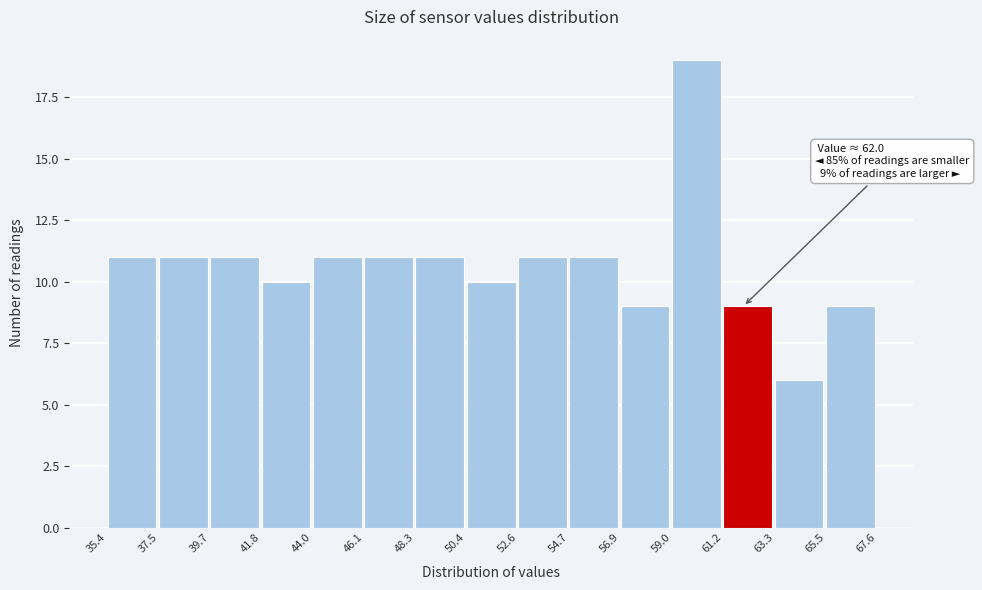

Over which range of the x-axis is the bar tallest?

59.0 to 61.2